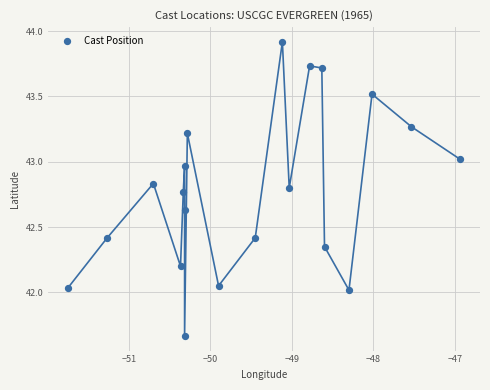

What is the range of X values (max minus min)?

4.8